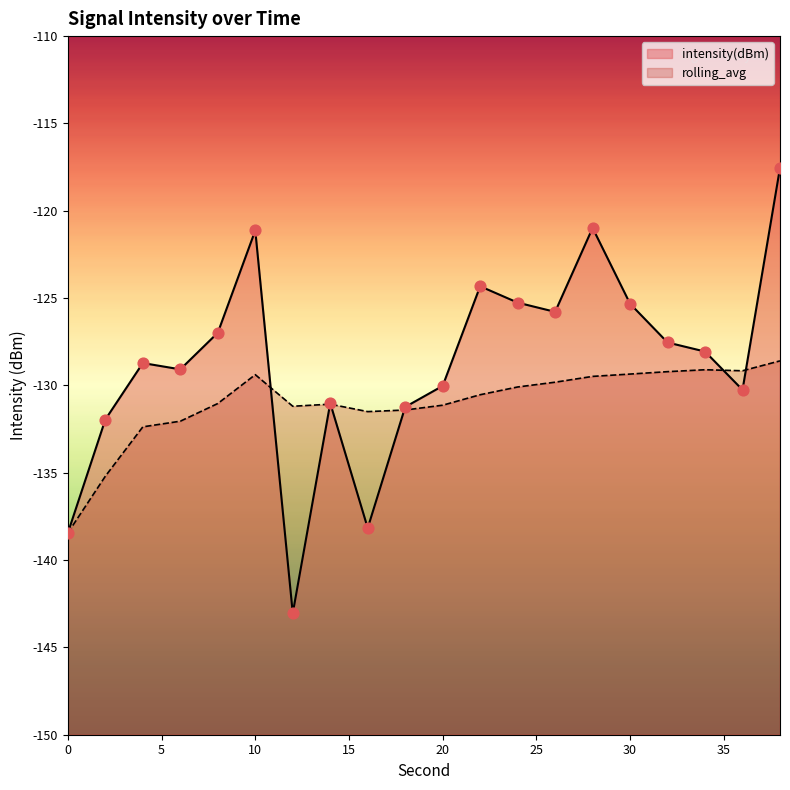

Which series has the largest total across all categories?

intensity(dBm)